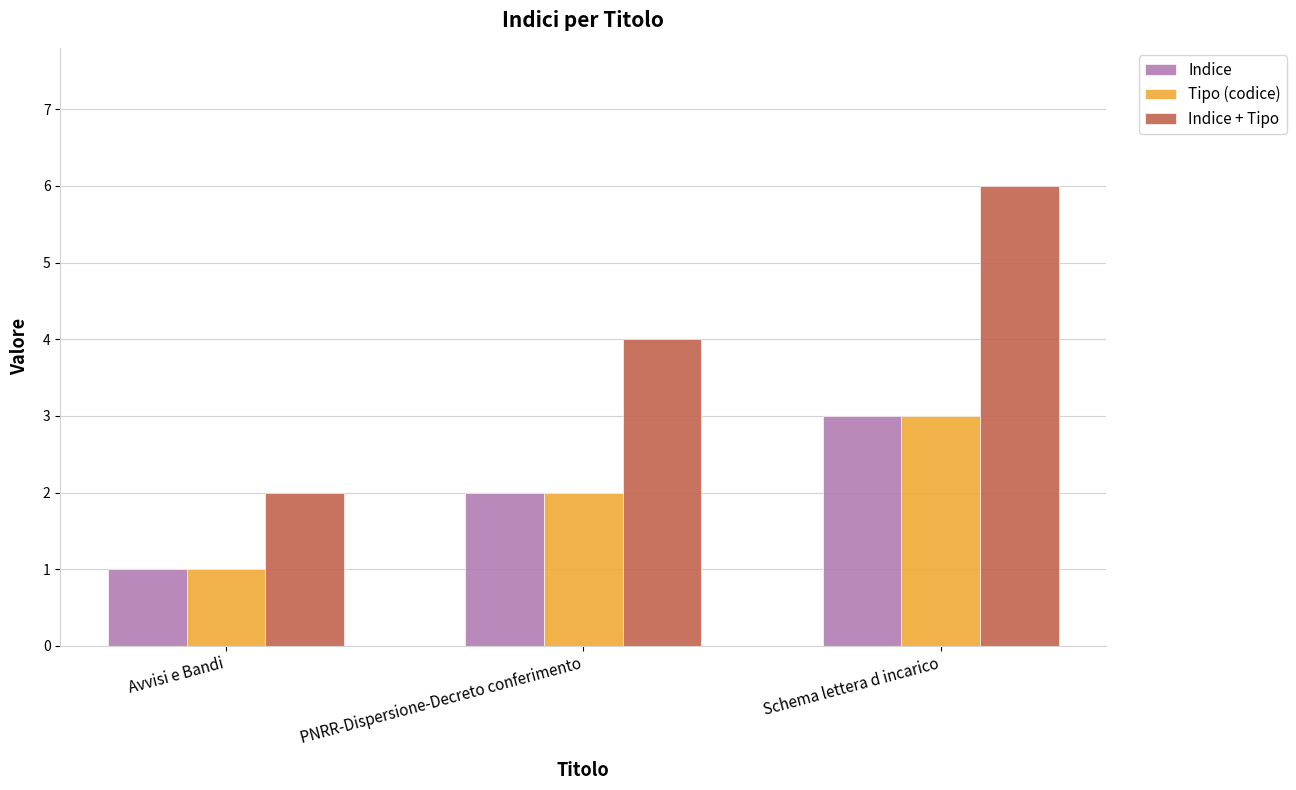

Rank the categories by Indice + Tipo value from lowest to highest.

Avvisi e Bandi, PNRR-Dispersione-Decreto conferimento, Schema lettera d incarico